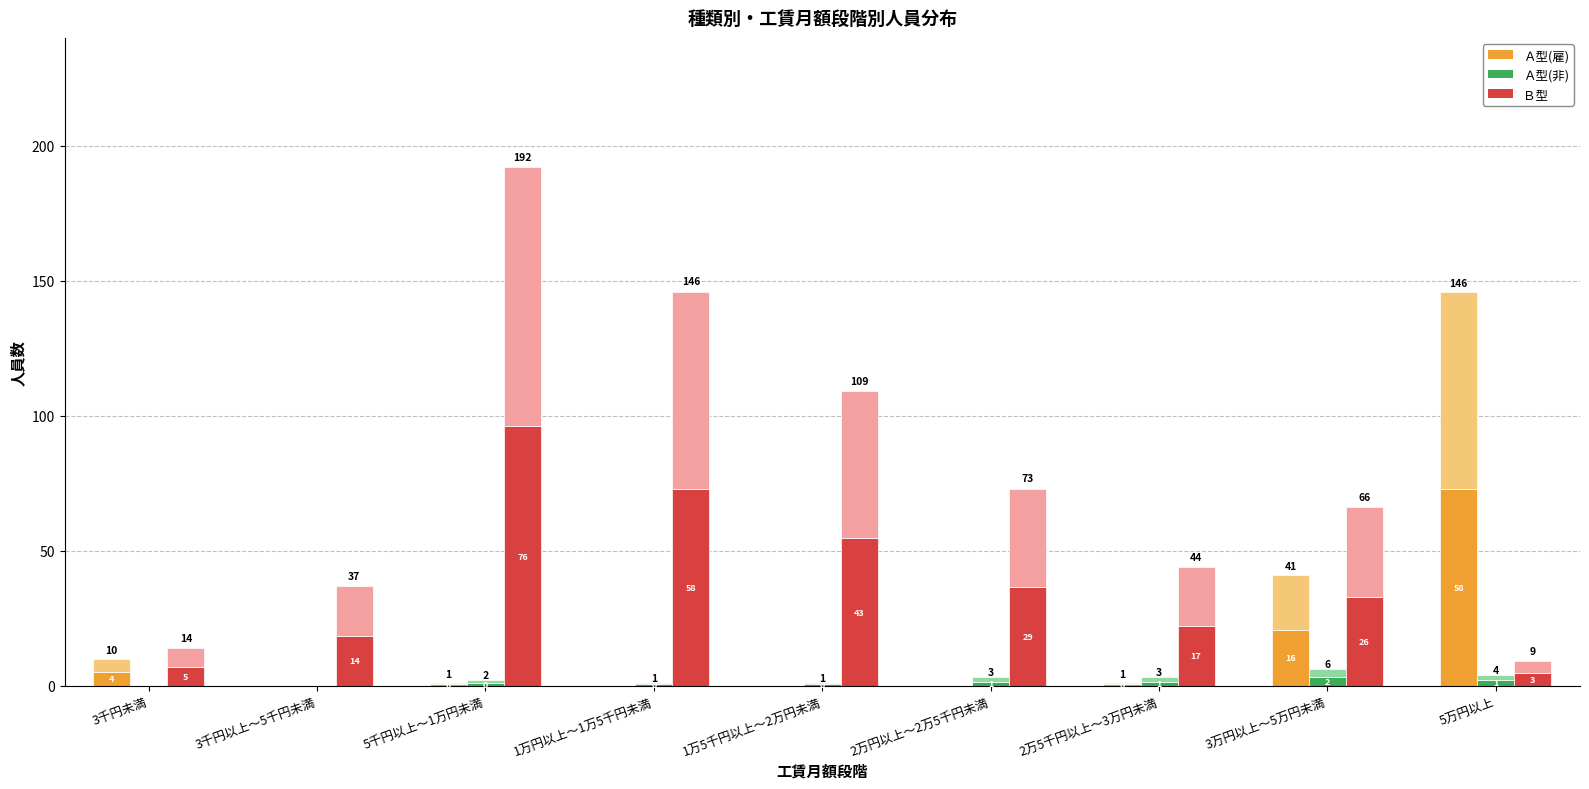

Reading left to right, list all the values displayed in this chart.

Ａ型(雇) (下半): 3千円未満=5.0	3千円以上～5千円未満=0.0	5千円以上～1万円未満=0.5	1万円以上～1万5千円未満=0.0	1万5千円以上～2万円未満=0.0	2万円以上～2万5千円未満=0.0	2万5千円以上～3万円未満=0.5	3万円以上～5万円未満=20.5	5万円以上=73.0
Ａ型(雇) (上半): 3千円未満=5.0	3千円以上～5千円未満=0.0	5千円以上～1万円未満=0.5	1万円以上～1万5千円未満=0.0	1万5千円以上～2万円未満=0.0	2万円以上～2万5千円未満=0.0	2万5千円以上～3万円未満=0.5	3万円以上～5万円未満=20.5	5万円以上=73.0
Ａ型(非) (下半): 3千円未満=0.0	3千円以上～5千円未満=0.0	5千円以上～1万円未満=1.0	1万円以上～1万5千円未満=0.5	1万5千円以上～2万円未満=0.5	2万円以上～2万5千円未満=1.5	2万5千円以上～3万円未満=1.5	3万円以上～5万円未満=3.0	5万円以上=2.0
Ａ型(非) (上半): 3千円未満=0.0	3千円以上～5千円未満=0.0	5千円以上～1万円未満=1.0	1万円以上～1万5千円未満=0.5	1万5千円以上～2万円未満=0.5	2万円以上～2万5千円未満=1.5	2万5千円以上～3万円未満=1.5	3万円以上～5万円未満=3.0	5万円以上=2.0
Ｂ型 (下半): 3千円未満=7.0	3千円以上～5千円未満=18.5	5千円以上～1万円未満=96.0	1万円以上～1万5千円未満=73.0	1万5千円以上～2万円未満=54.5	2万円以上～2万5千円未満=36.5	2万5千円以上～3万円未満=22.0	3万円以上～5万円未満=33.0	5万円以上=4.5
Ｂ型 (上半): 3千円未満=7.0	3千円以上～5千円未満=18.5	5千円以上～1万円未満=96.0	1万円以上～1万5千円未満=73.0	1万5千円以上～2万円未満=54.5	2万円以上～2万5千円未満=36.5	2万5千円以上～3万円未満=22.0	3万円以上～5万円未満=33.0	5万円以上=4.5